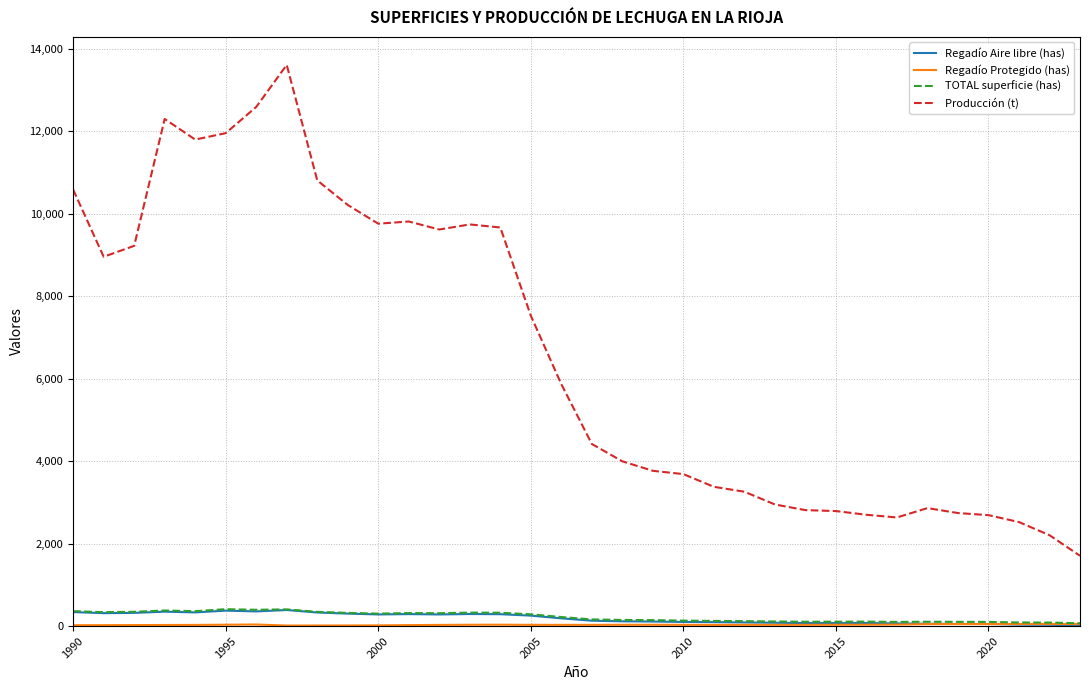

Which series has the largest total across all categories?

Producción (t)